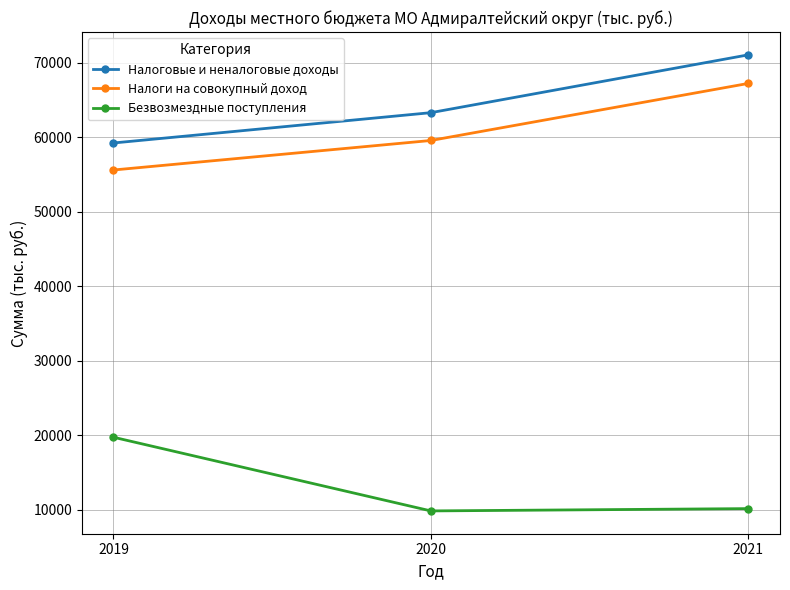

What are all the series names shown in the legend?

Налоговые и неналоговые доходы, Налоги на совокупный доход, Безвозмездные поступления